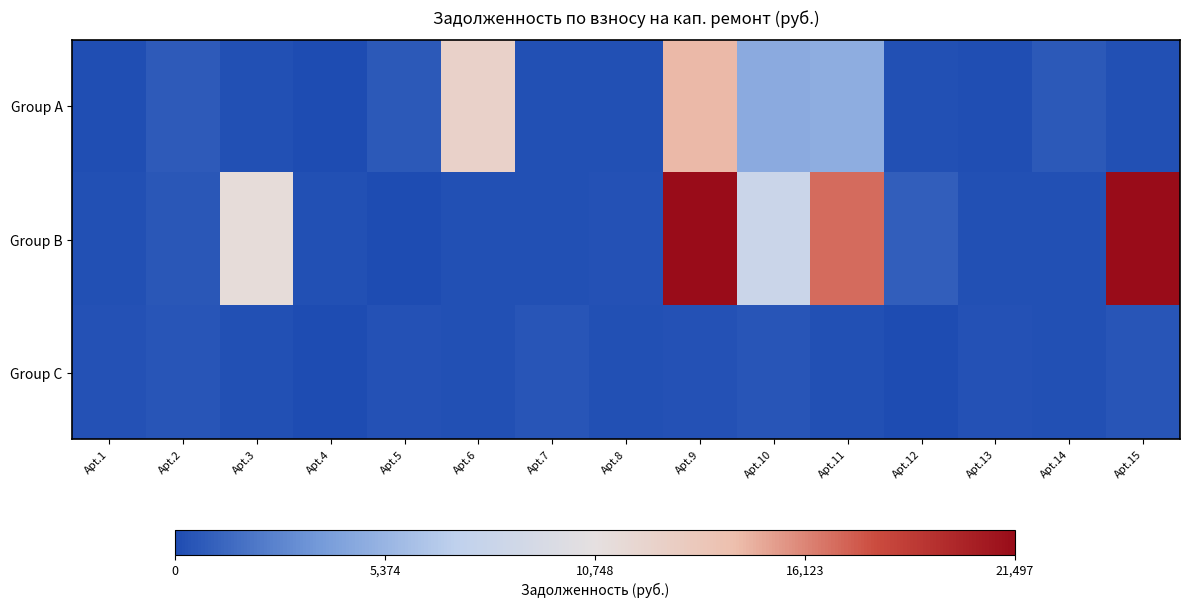

Which series has the largest total across all categories?

Group B